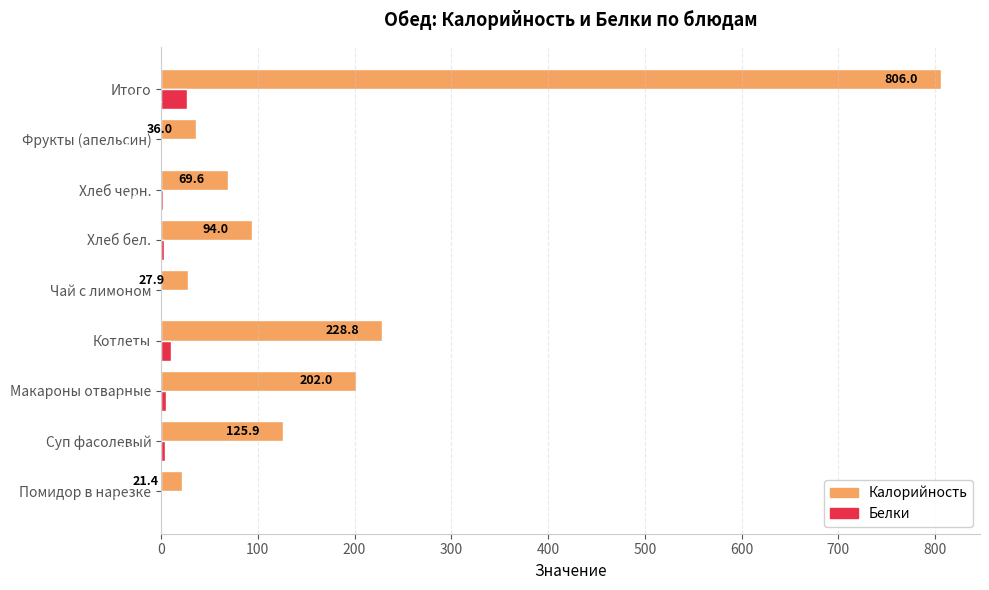

Where is Белки nearest to the value 13?

Котлеты